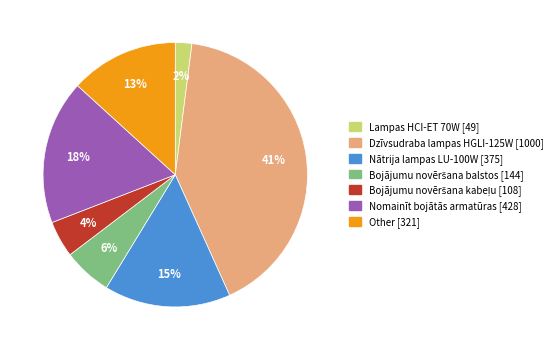

What percentage is the Nomainīt bojātās armatūras [428] slice, to the nearest percent?

18%